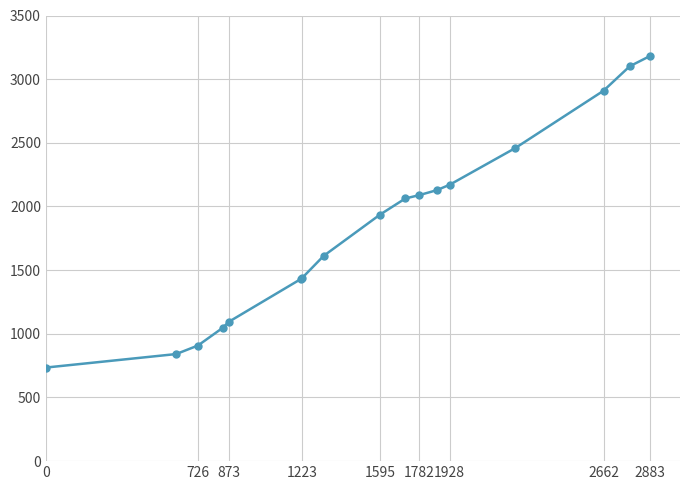

What is the value of the 14th point from the left?

2459